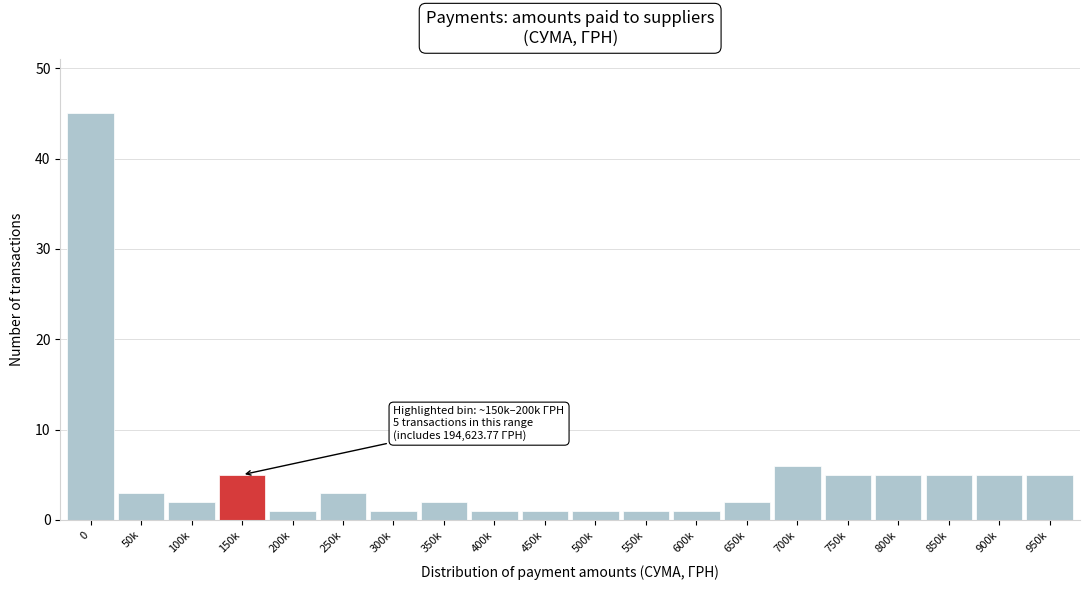

Reading left to right, transcribe all the data shown in this chart.

0=45	50k=3	100k=2	150k=5	200k=1	250k=3	300k=1	350k=2	400k=1	450k=1	500k=1	550k=1	600k=1	650k=2	700k=6	750k=5	800k=5	850k=5	900k=5	950k=5